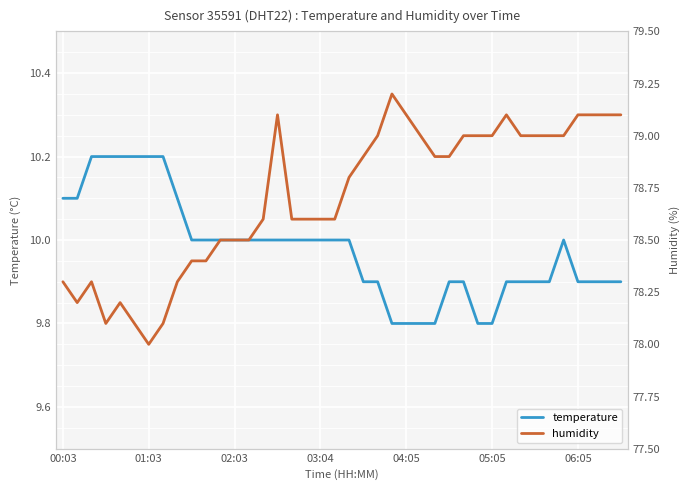

What is the smallest value displayed?

9.8